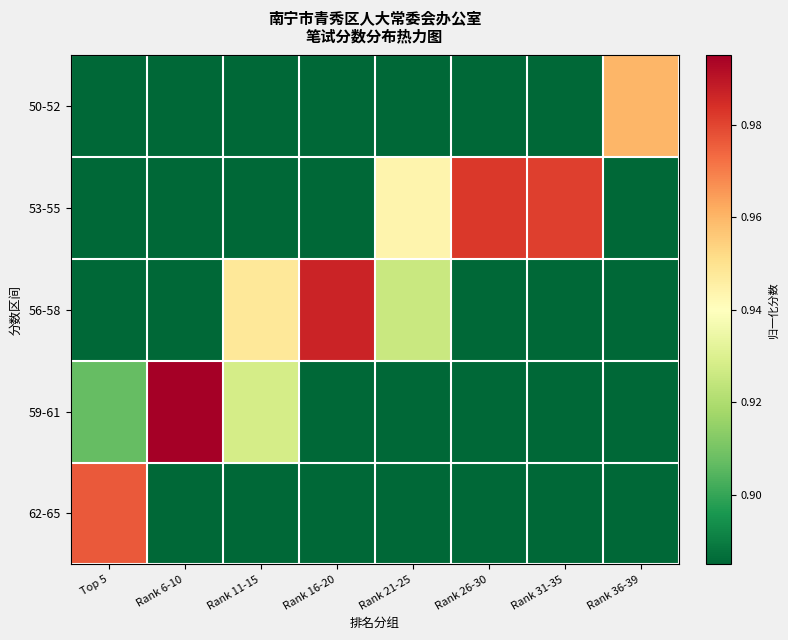

Which has a higher value, Rank 6-10 or Rank 36-39?

Rank 36-39